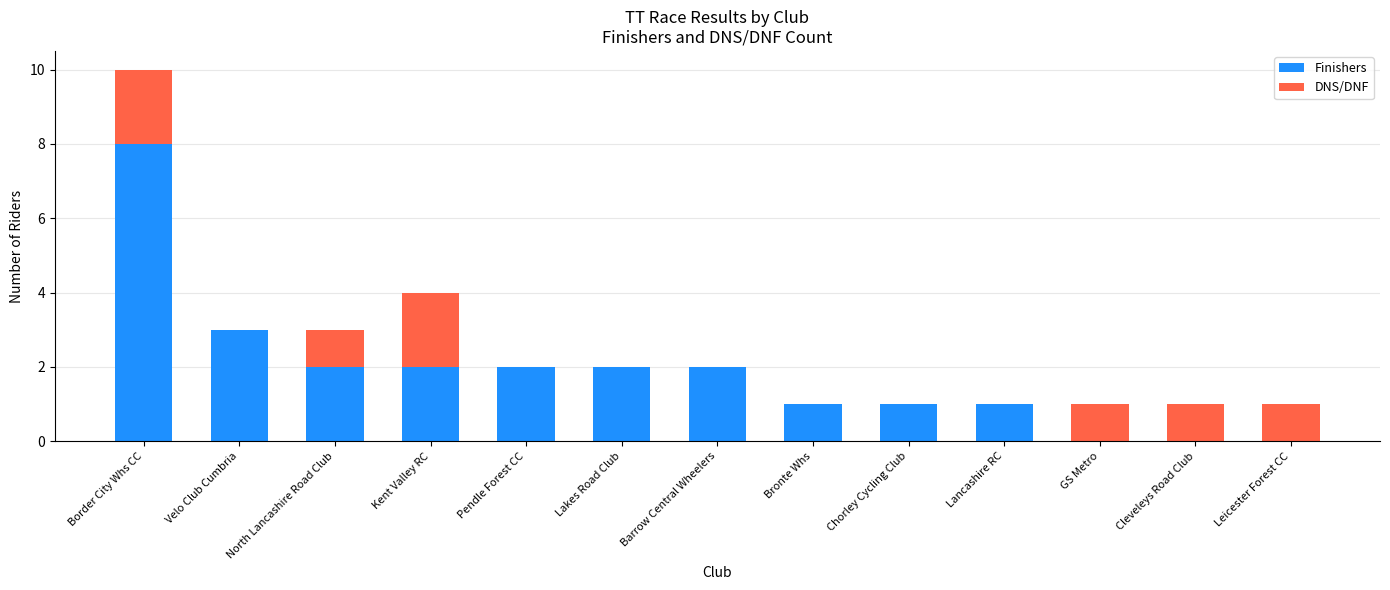

At which category is the sum across all series the highest?

Border City Whs CC